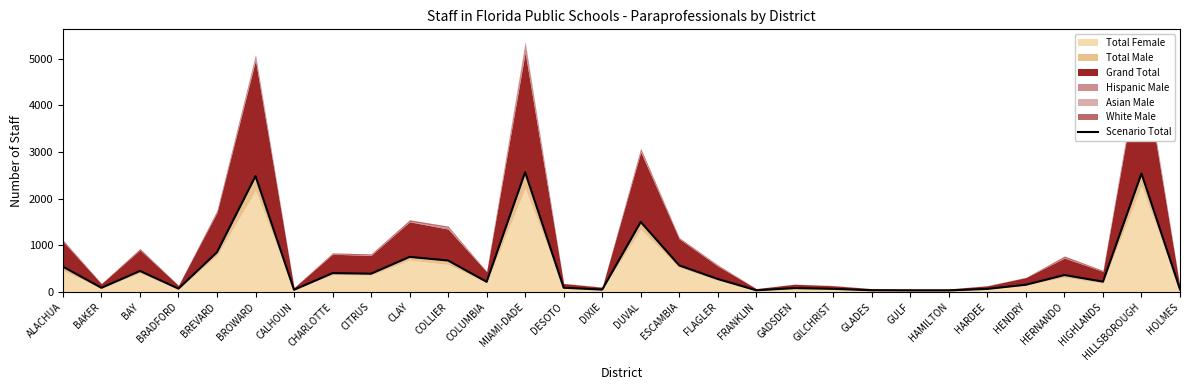

True or false: there are more than 2 points higher than both neighbors.

True